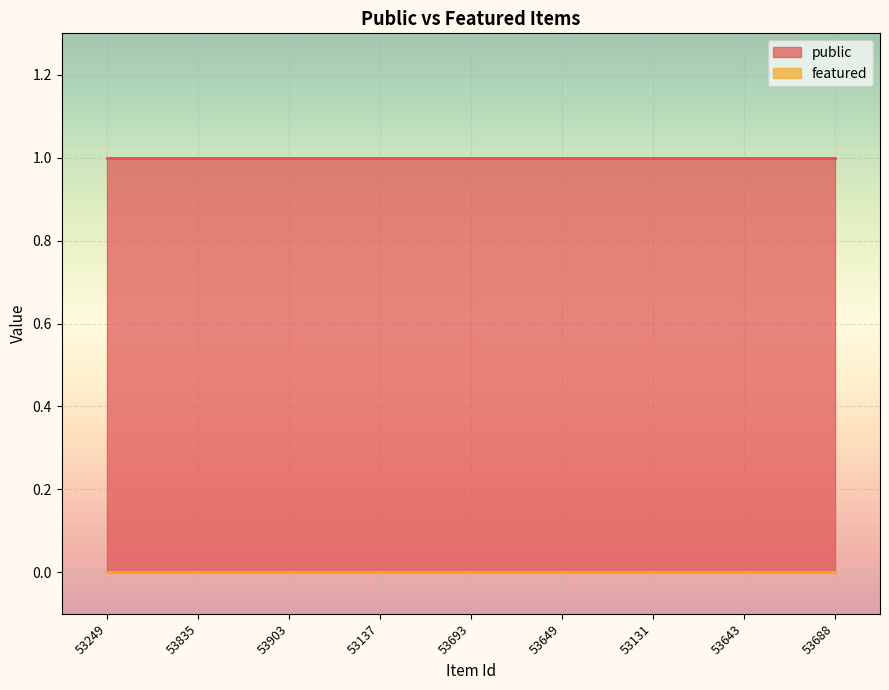

Which series changed the most between 53249 and 53131?

public